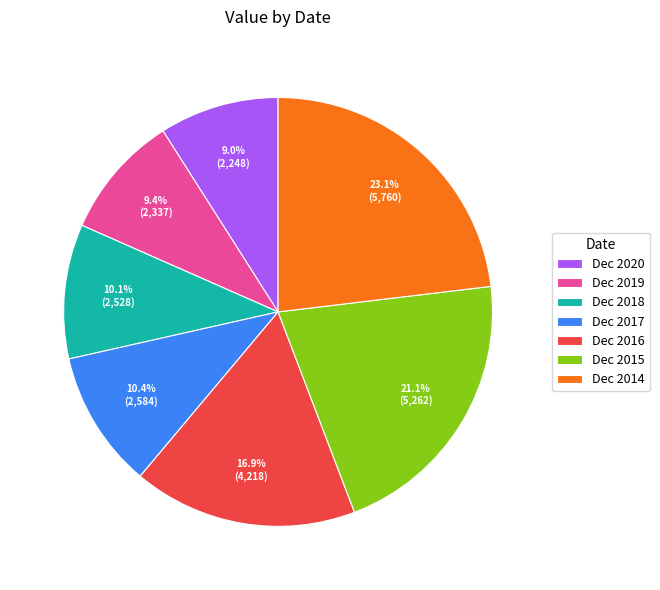

Does Dec 2015 account for over 50% of the chart?

No